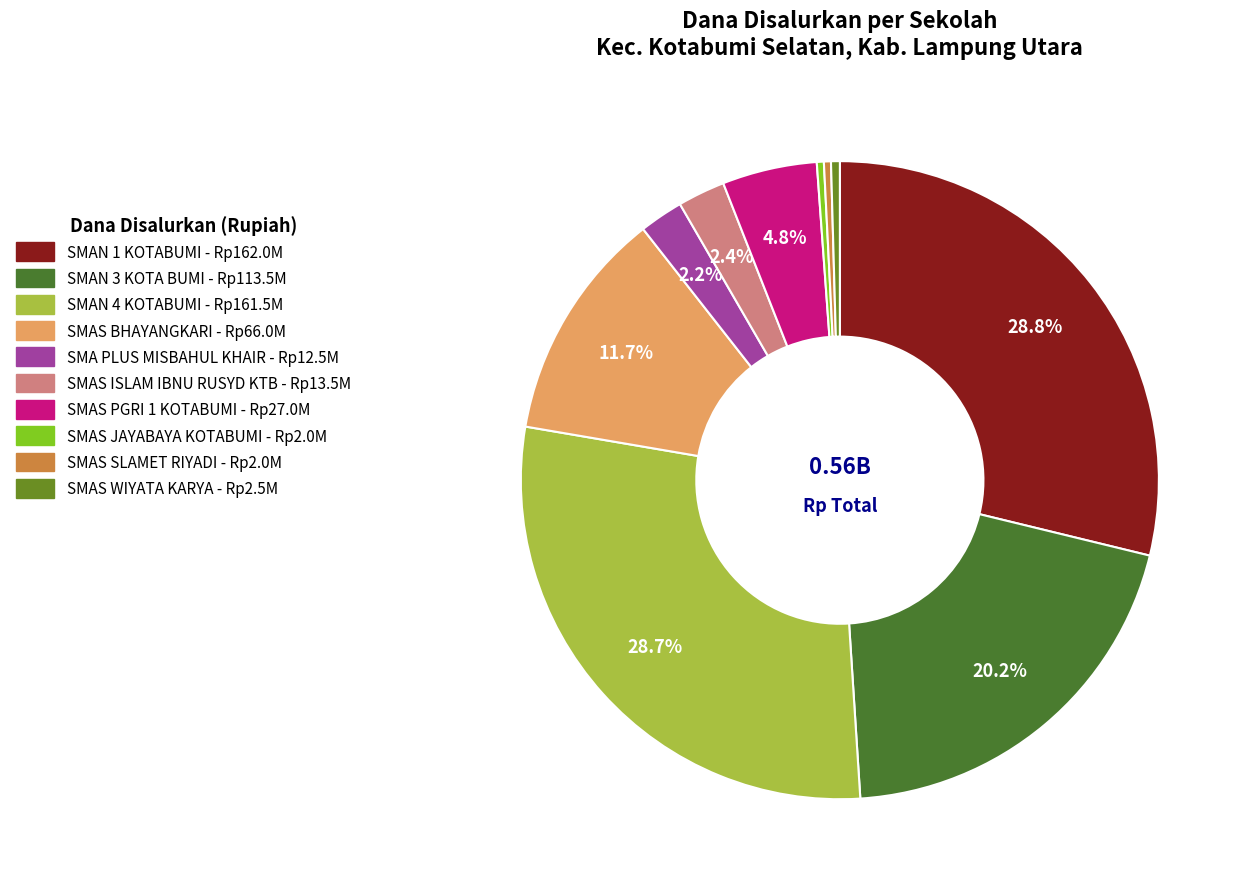

Combined, do SMAS PGRI 1 KOTABUMI and SMAN 1 KOTABUMI account for over 50%?

No